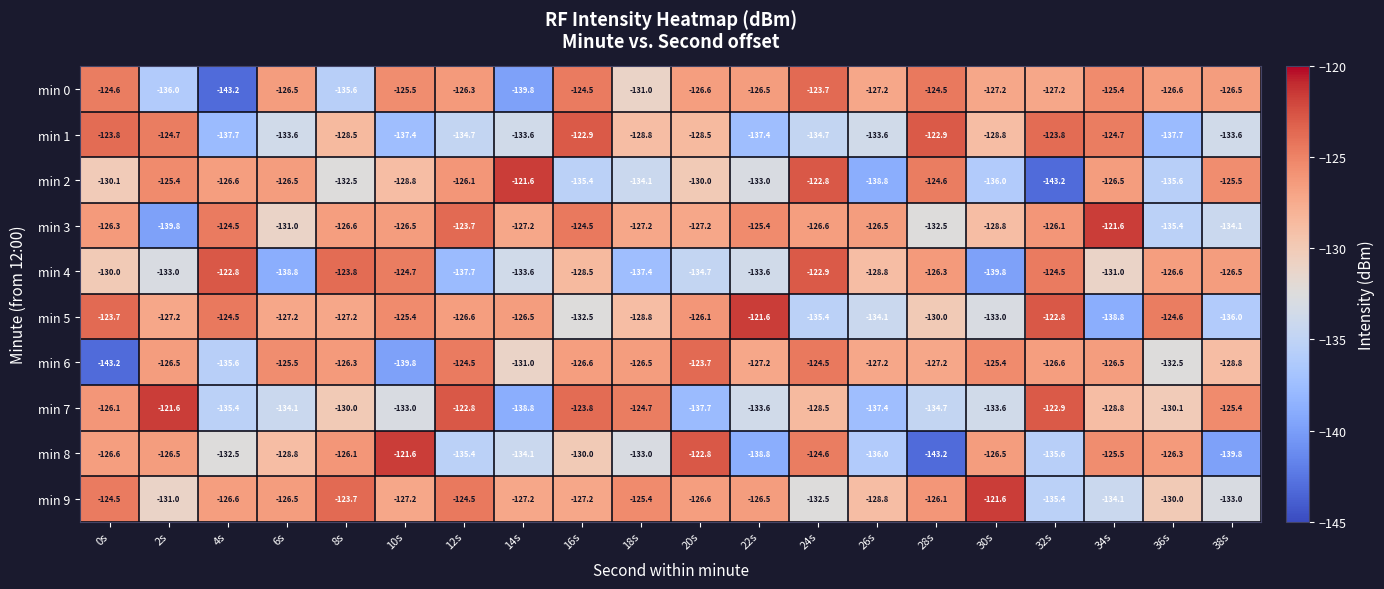

How many values in the min 5 series exceed -127?

9